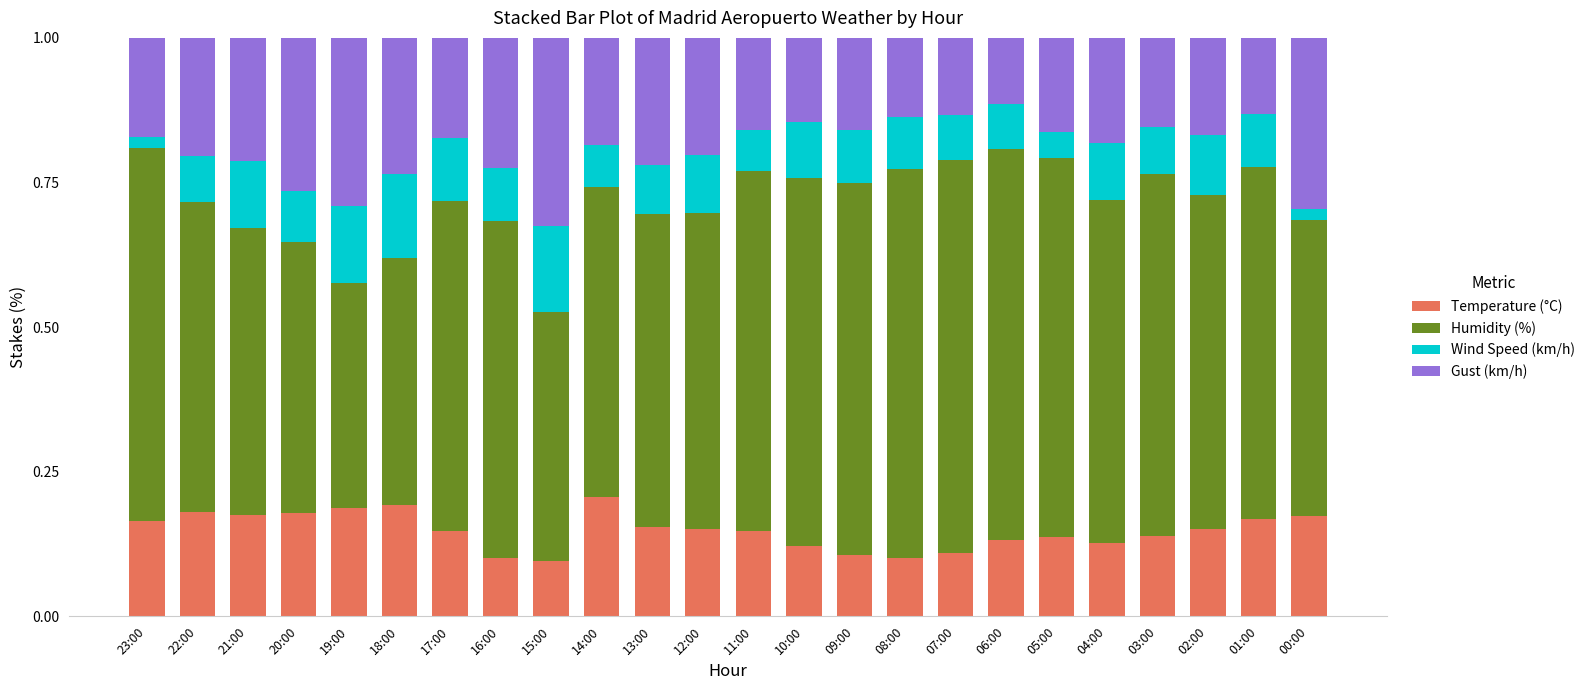

What is the total value across all series at 03:00?

1.0